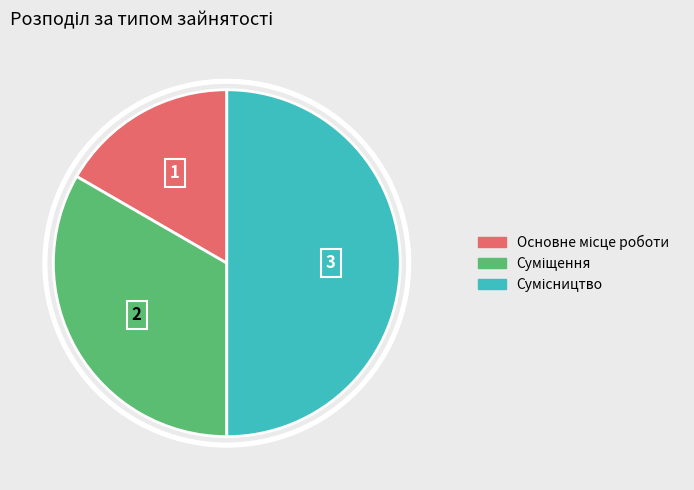

To the nearest percent, what percentage of the pie is Сумісництво?

50%